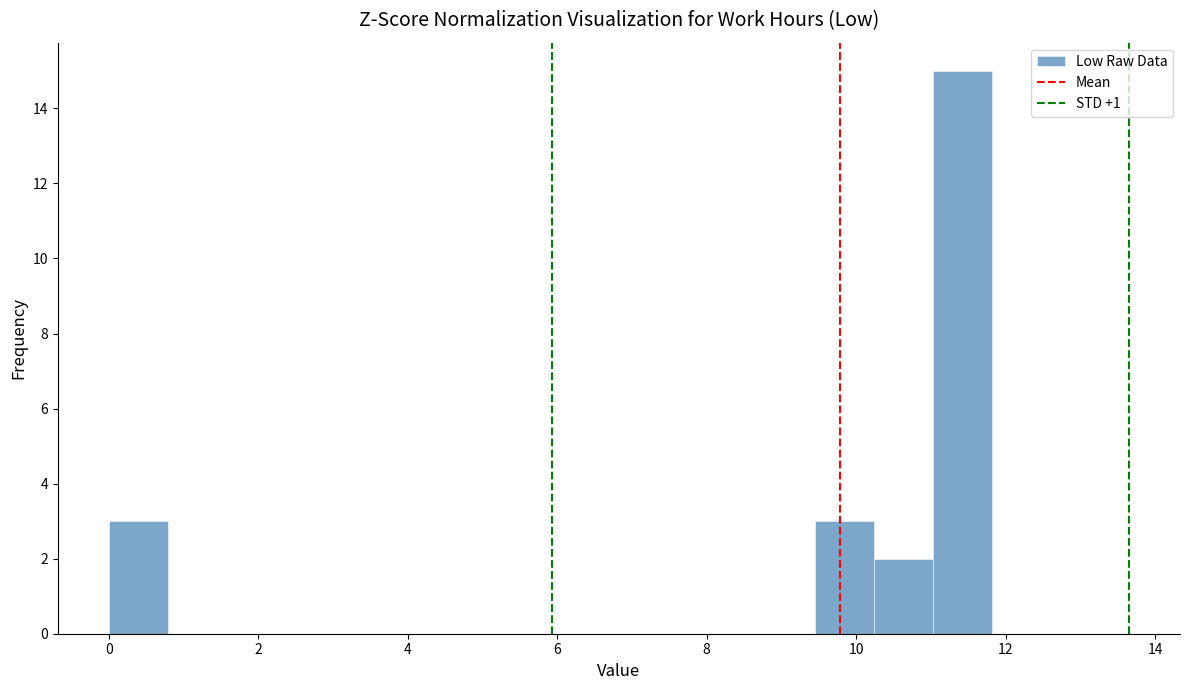

Read against the x-axis, roughly where is the centre of the tallest bar?

11.4